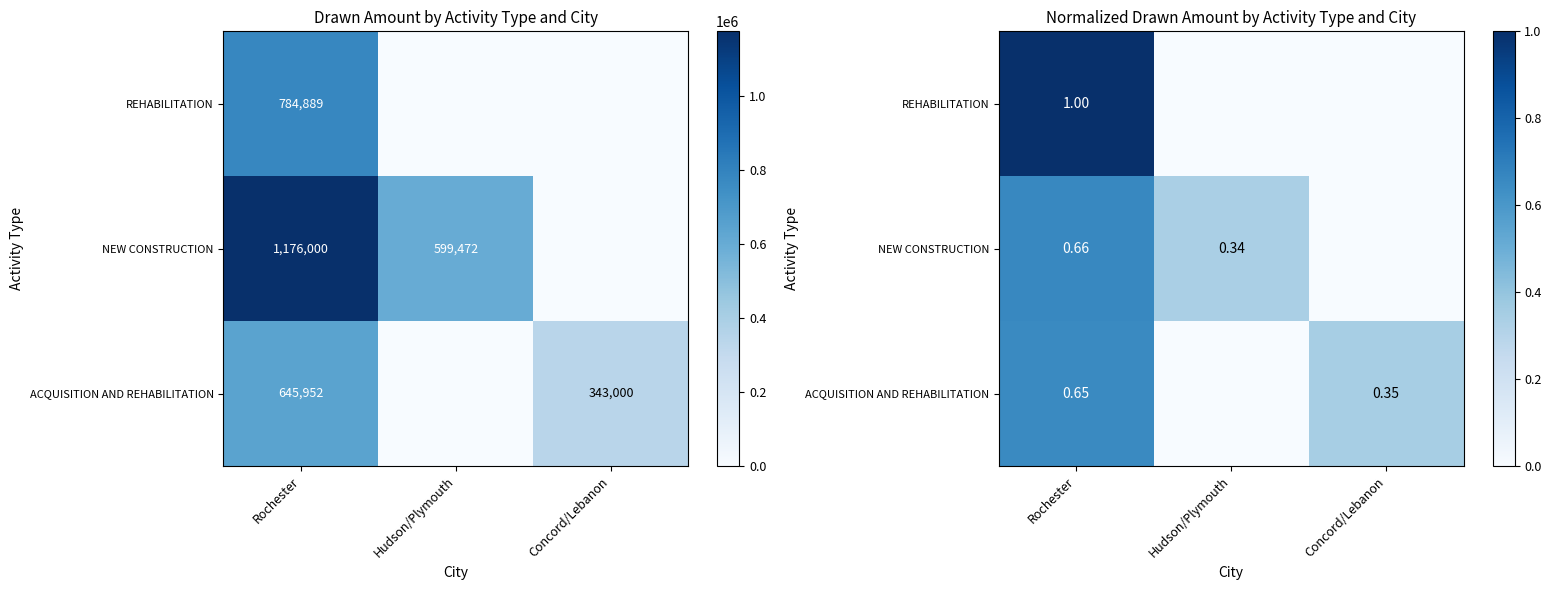

What is the average value of the ACQUISITION AND REHABILITATION series?

0.3